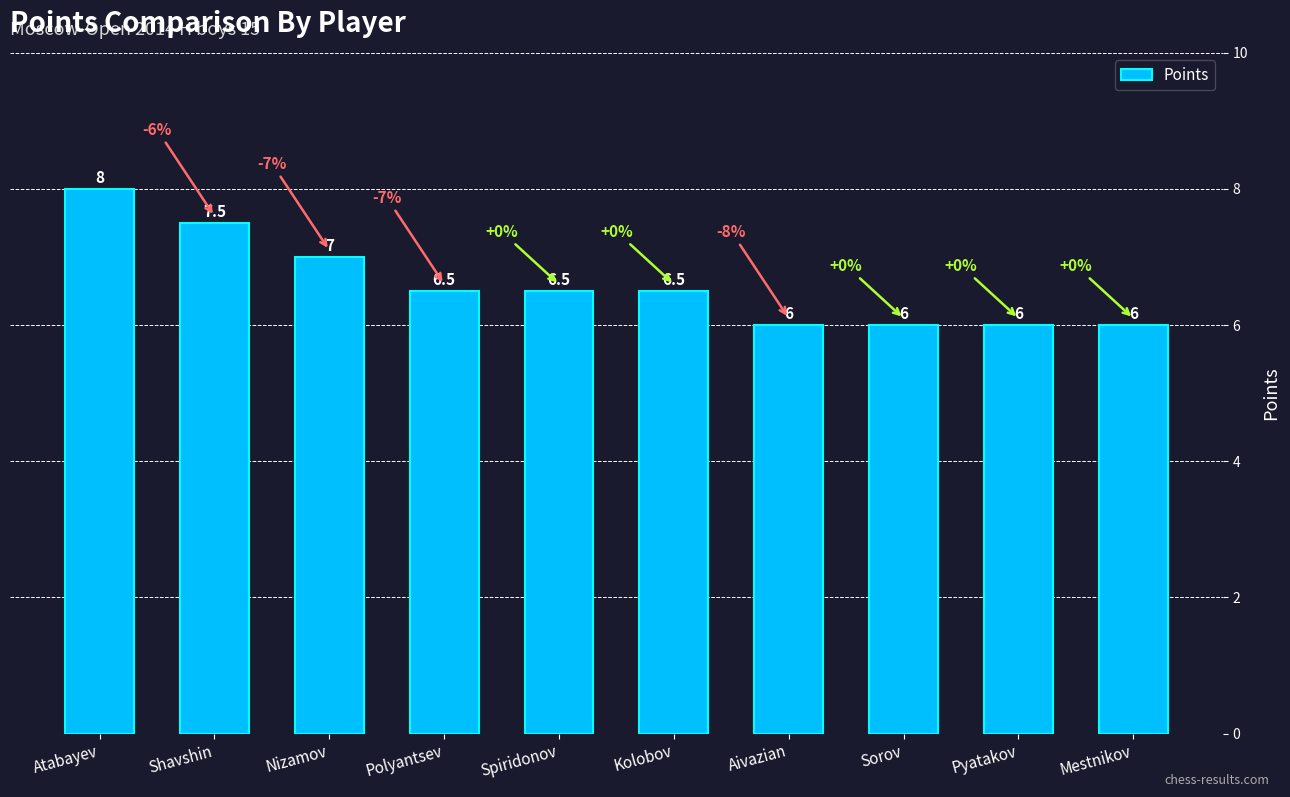

What is the difference between the maximum and minimum values?

2.0